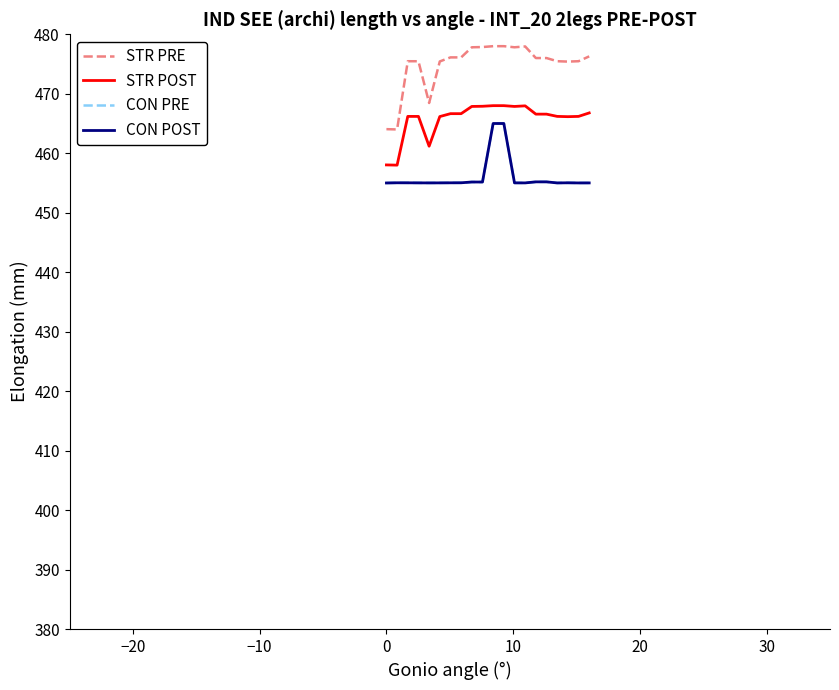

True or false: STR POST and CON POST intersect in this chart.

False